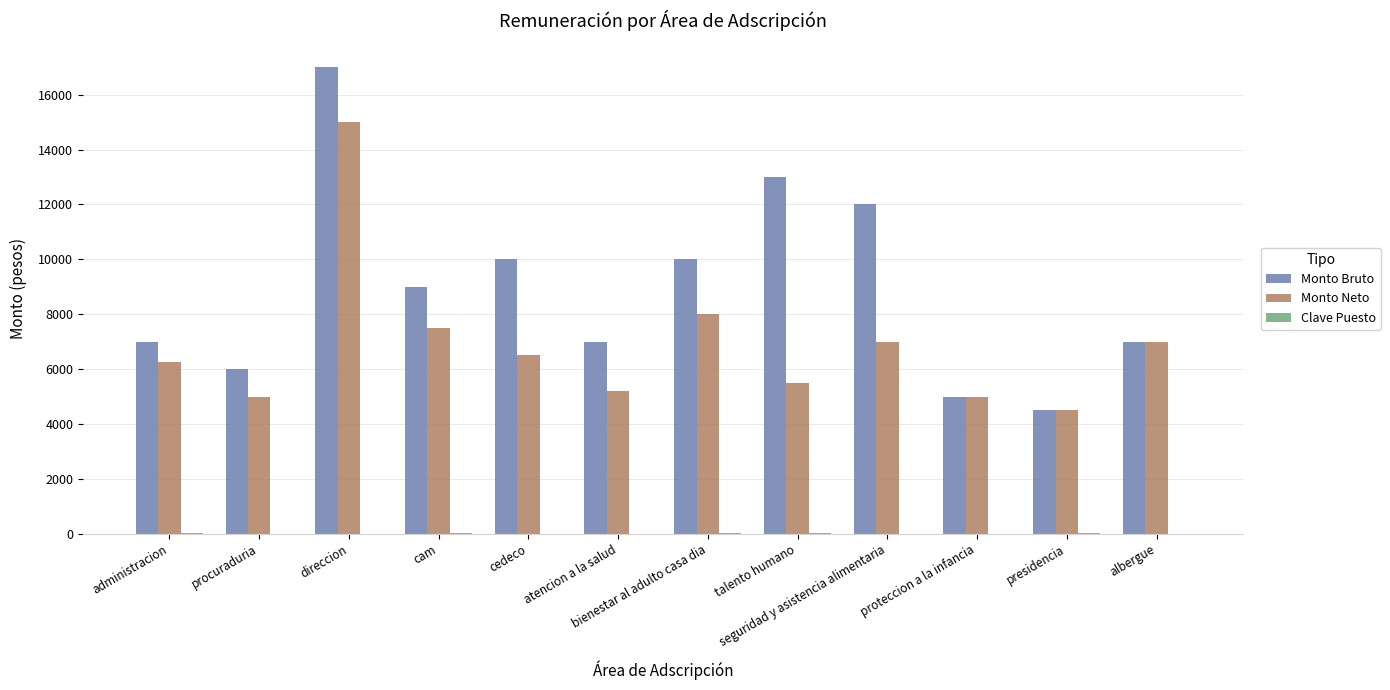

At which category is the sum across all series the highest?

direccion